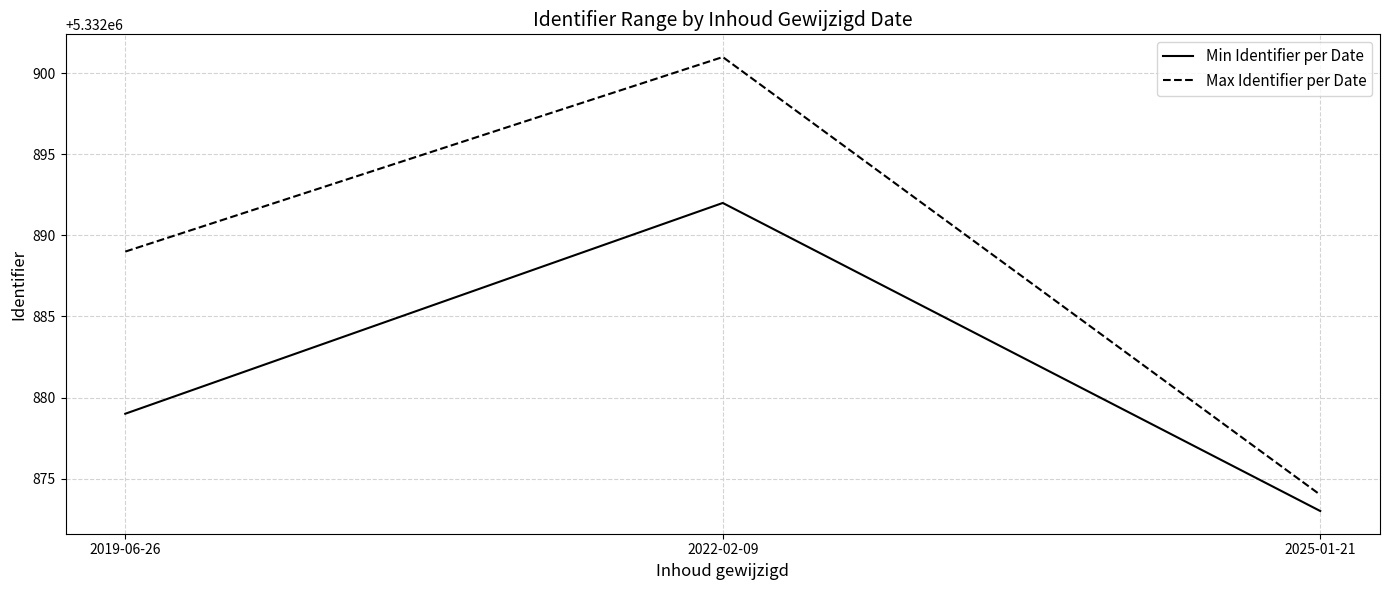

Is the value of Max Identifier per Date at 2022-02-09 greater than the value of Min Identifier per Date at 2022-02-09?

Yes